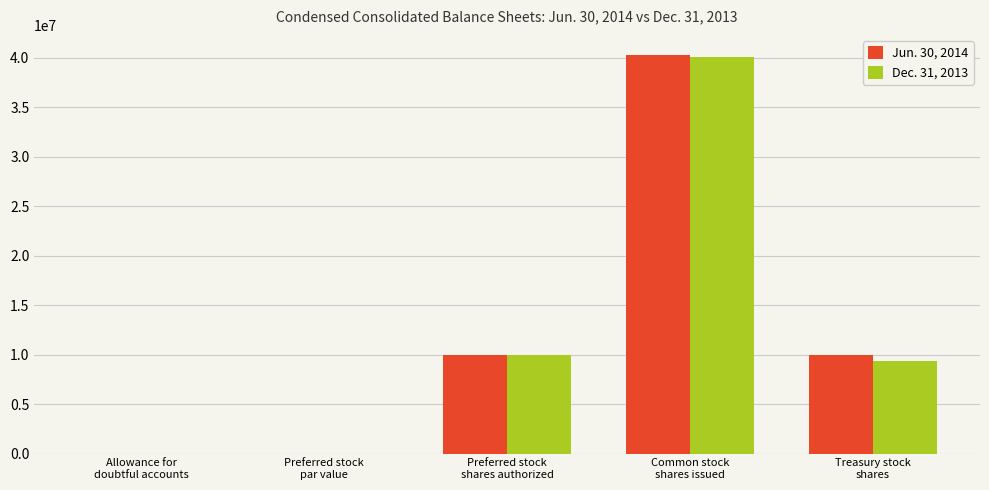

What is the maximum value shown in the chart?

40302060.0